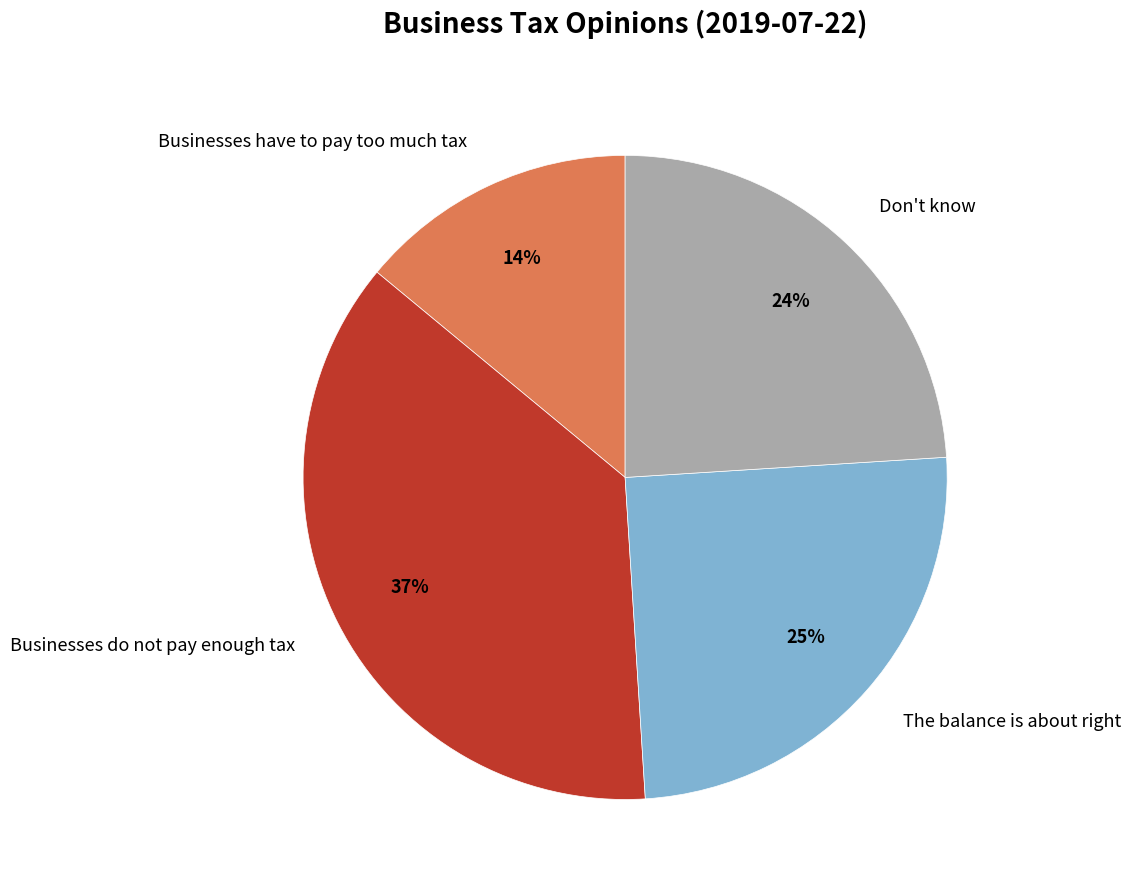

The Businesses do not pay enough tax slice represents 27% of the pie. True or false?

False